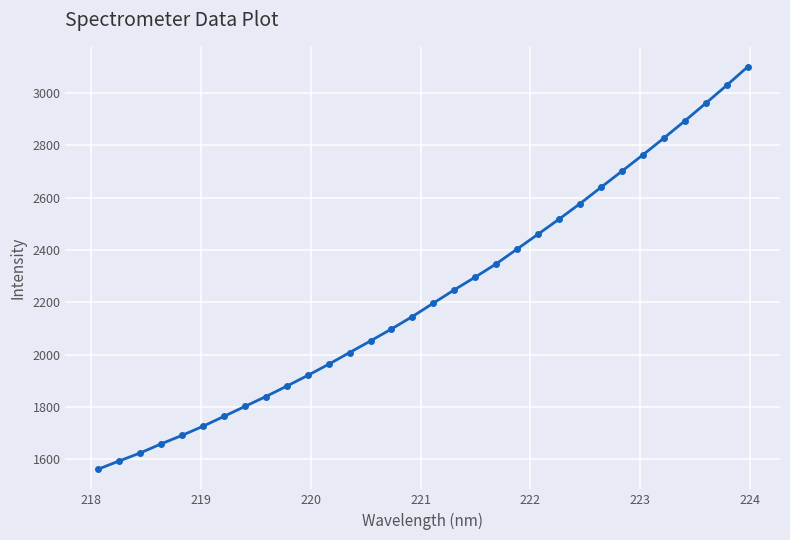

Reading left to right, what are all the values shown in this chart?

1562.0	1593.1	1623.7	1658.4	1691.1	1725.9	1763.6	1801.8	1839.6	1879.4	1920.5	1963.1	2008.0	2052.5	2098.2	2145.8	2197.0	2247.9	2296.6	2347.3	2404.0	2460.8	2518.1	2577.3	2639.6	2701.3	2763.6	2827.5	2893.3	2960.7	3029.2	3099.8